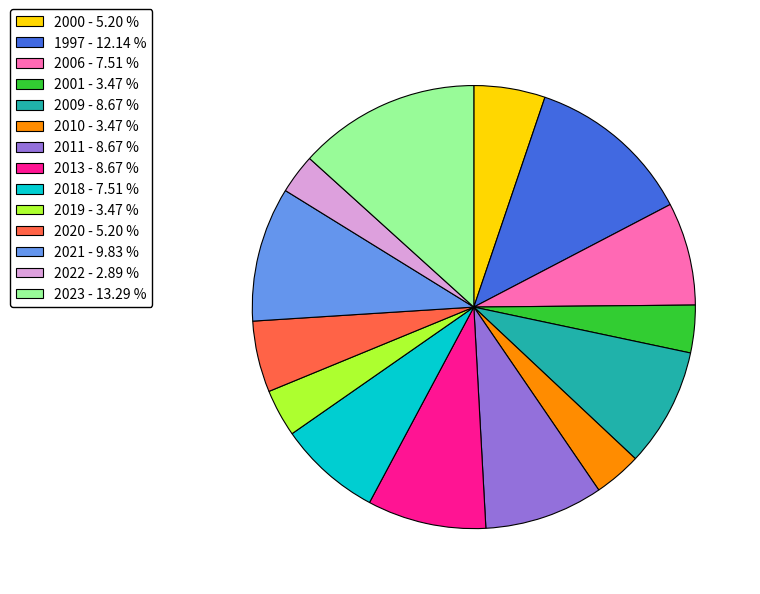

True or false: 2006 accounts for 1% of the total.

False